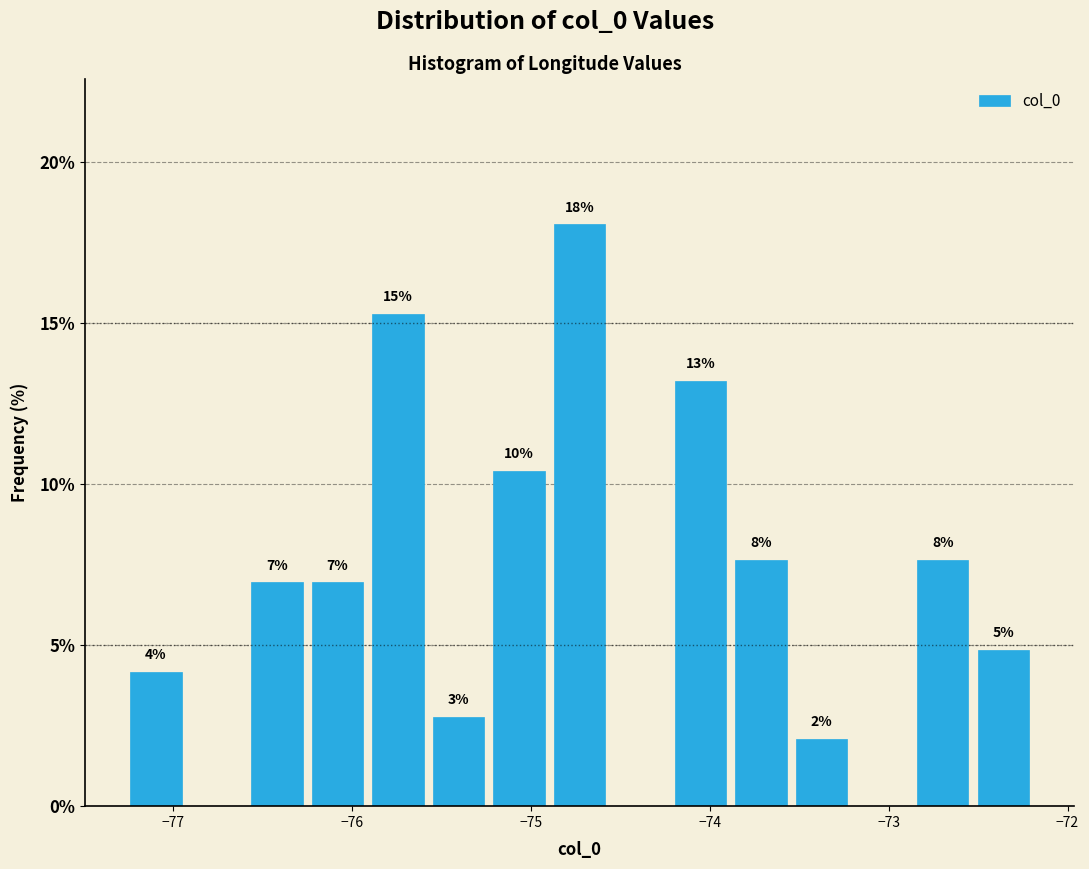

Read against the x-axis, roughly where is the centre of the tallest bar?

-74.7